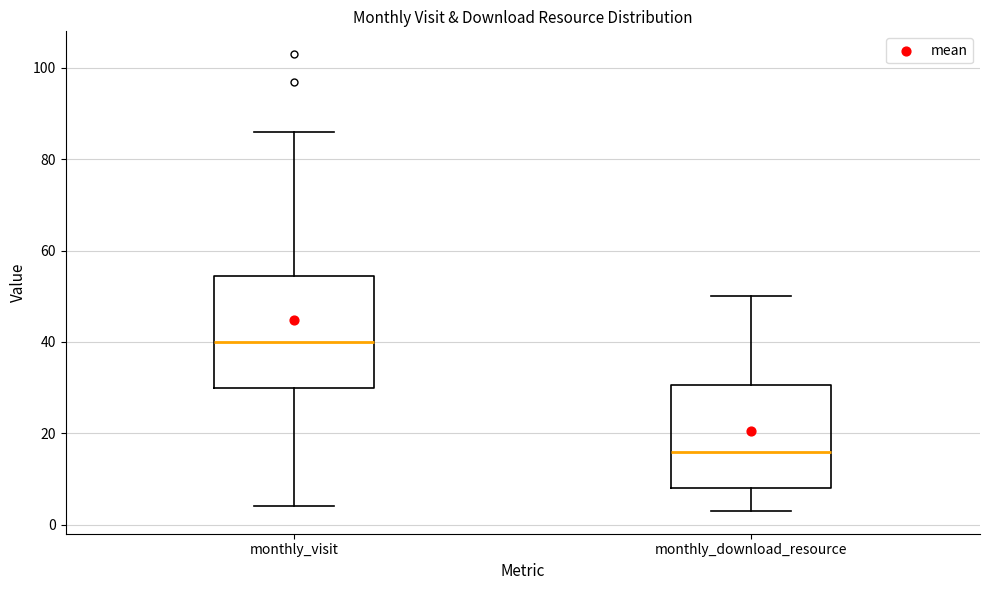

Reading left to right, read every box against the y-axis: the position of its median line, the range the box covers, and the ends of its whiskers. The values are not printed on the chart, so give them approximately, as read against the axis.

monthly_visit: median 40, box 30 to 54, whiskers 4 to 86
monthly_download_resource: median 16, box 8 to 30, whiskers 4 to 50